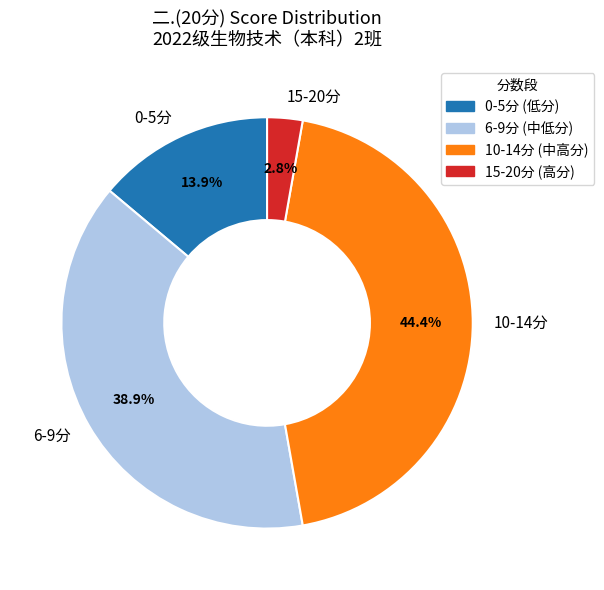

How many slices are in this pie chart?

4